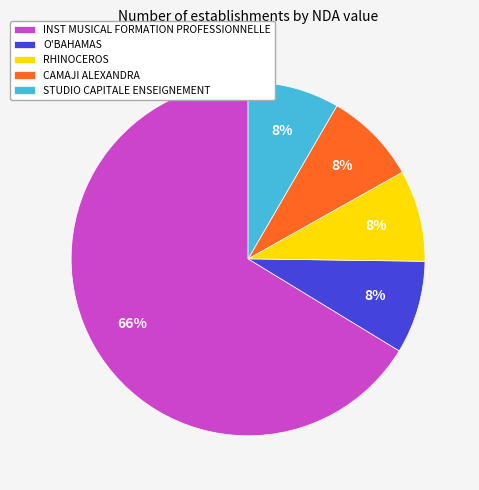

Which has a higher value, INST MUSICAL FORMATION PROFESSIONNELLE or CAMAJI ALEXANDRA?

INST MUSICAL FORMATION PROFESSIONNELLE